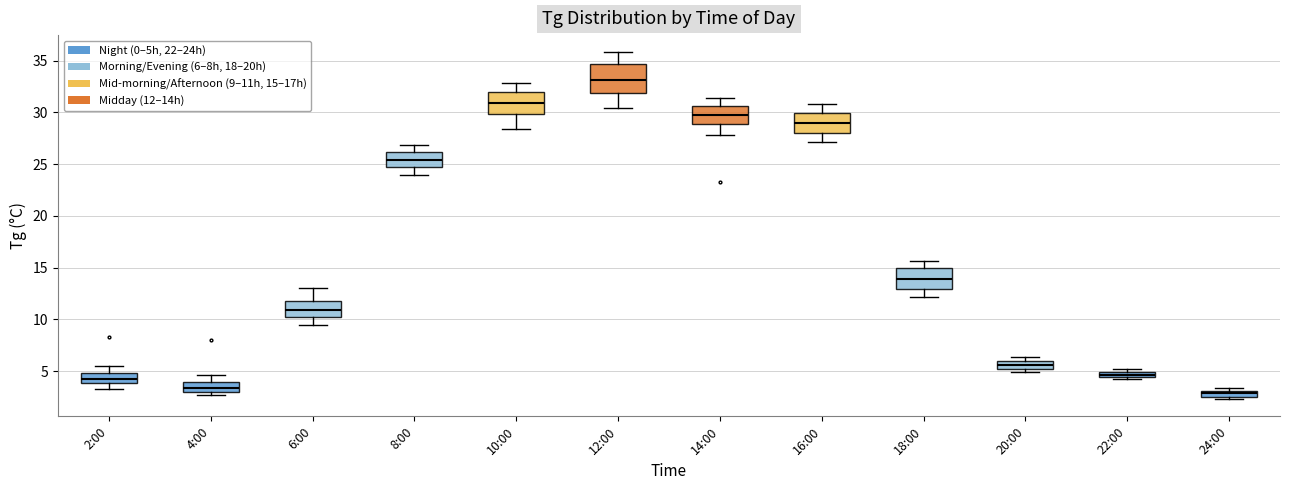

Which box is the tallest, from its lower edge to its upper edge?

12:00